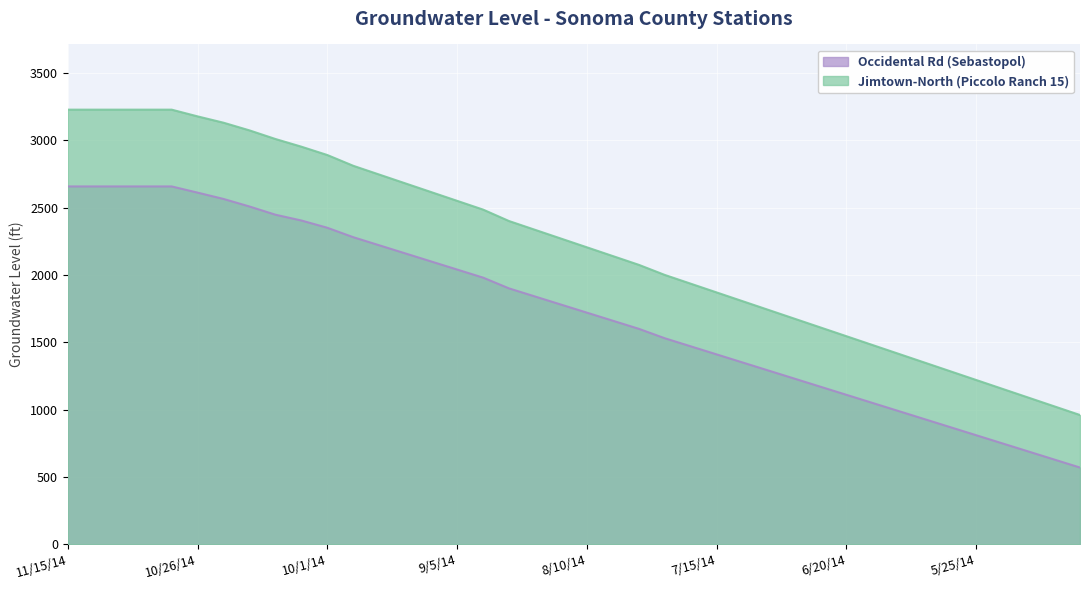

Between 11/10/14 and 9/15/14, which series saw the biggest shift?

Jimtown-North (Piccolo Ranch 15)